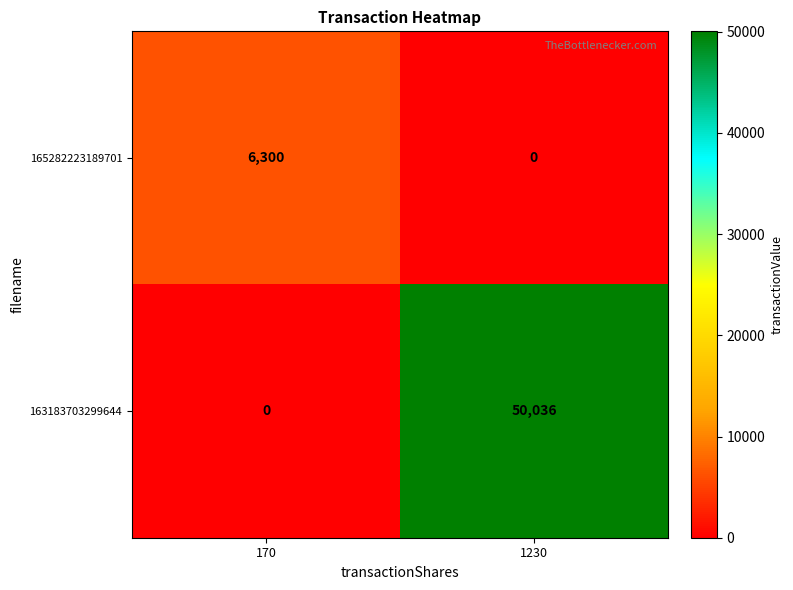

The 163183703299644 series shows 65358 at 1230. True or false?

False